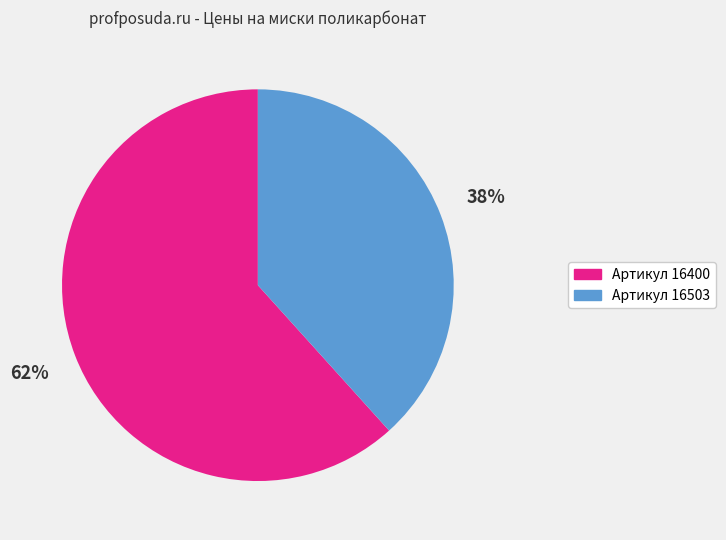

To the nearest percent, what is the average slice percentage?

50%